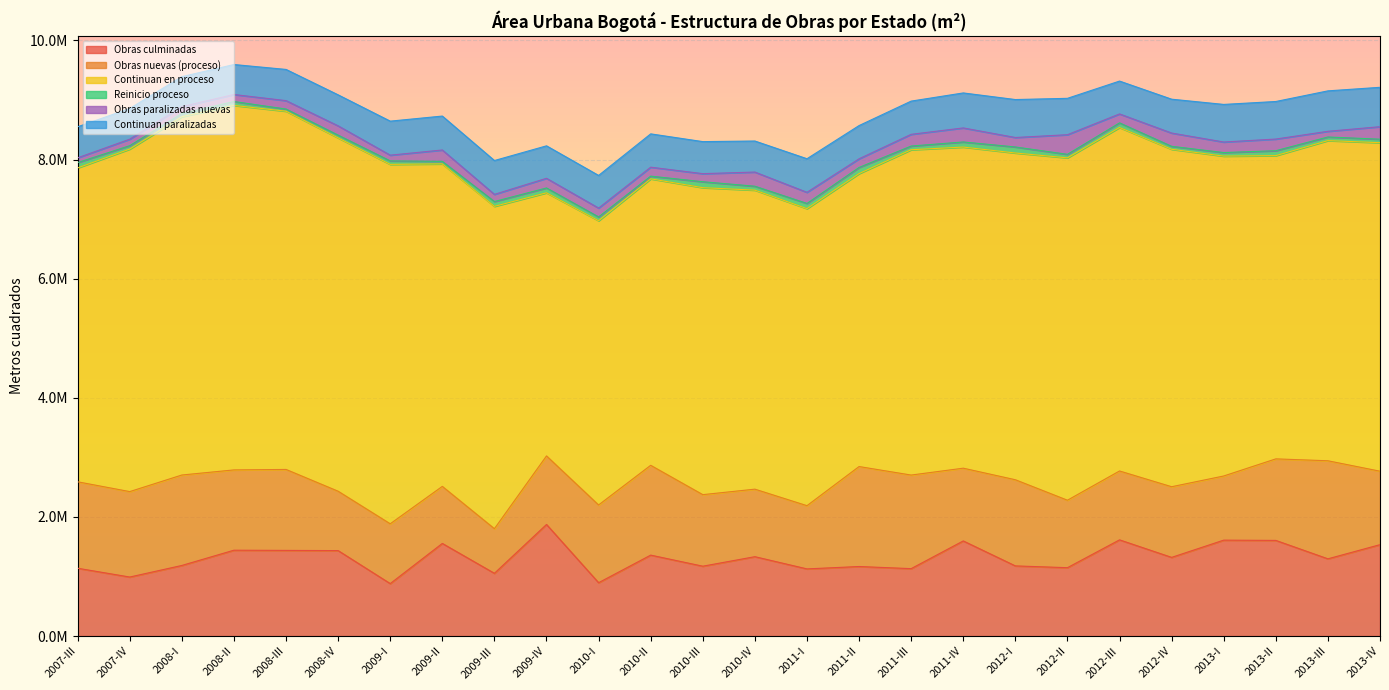

True or false: Obras nuevas (proceso) has more than 0 points higher than both neighbors.

True